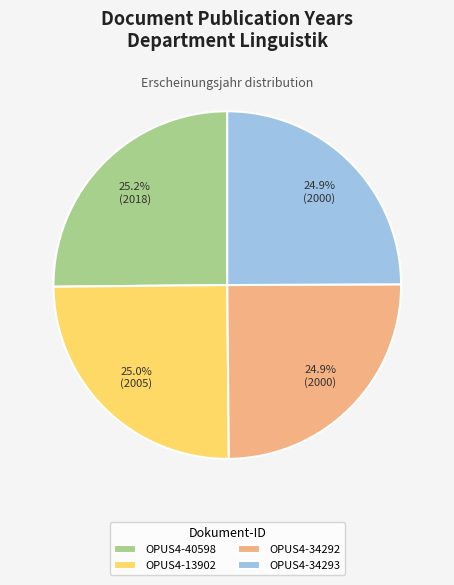

Does OPUS4-40598 account for over 50% of the chart?

No